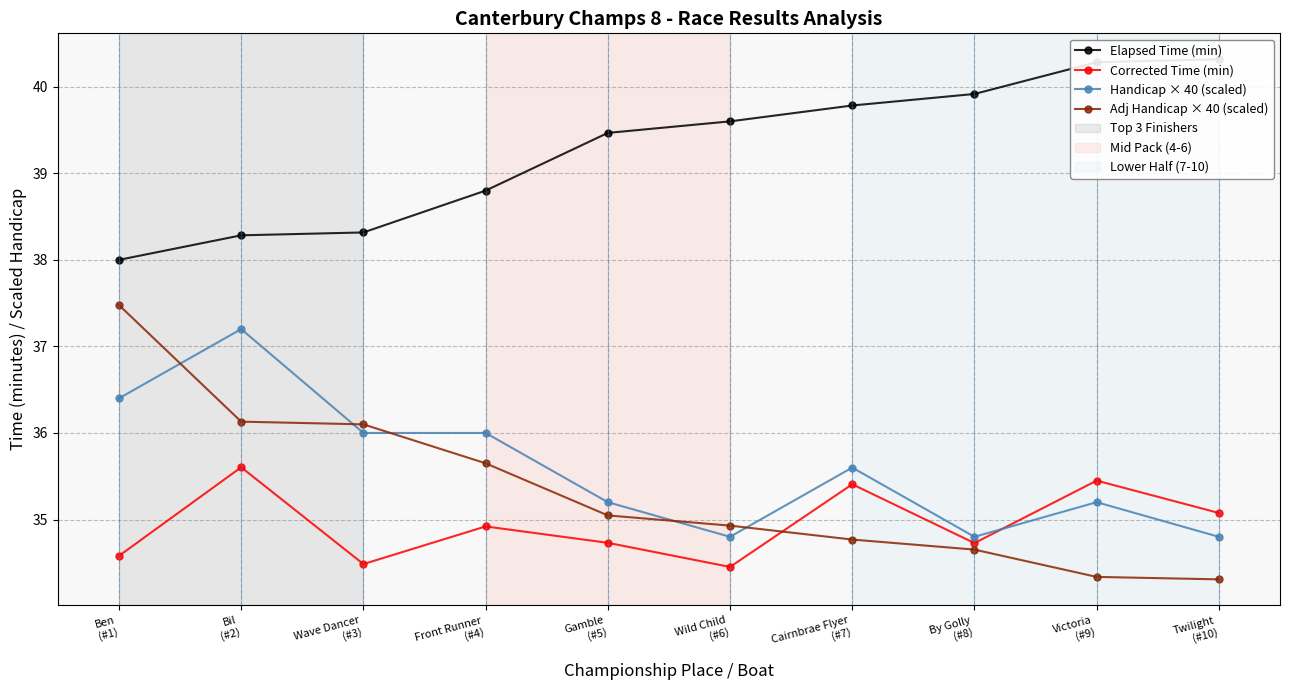

What is the label of the 8th point from the right?

Wave Dancer
(#3)